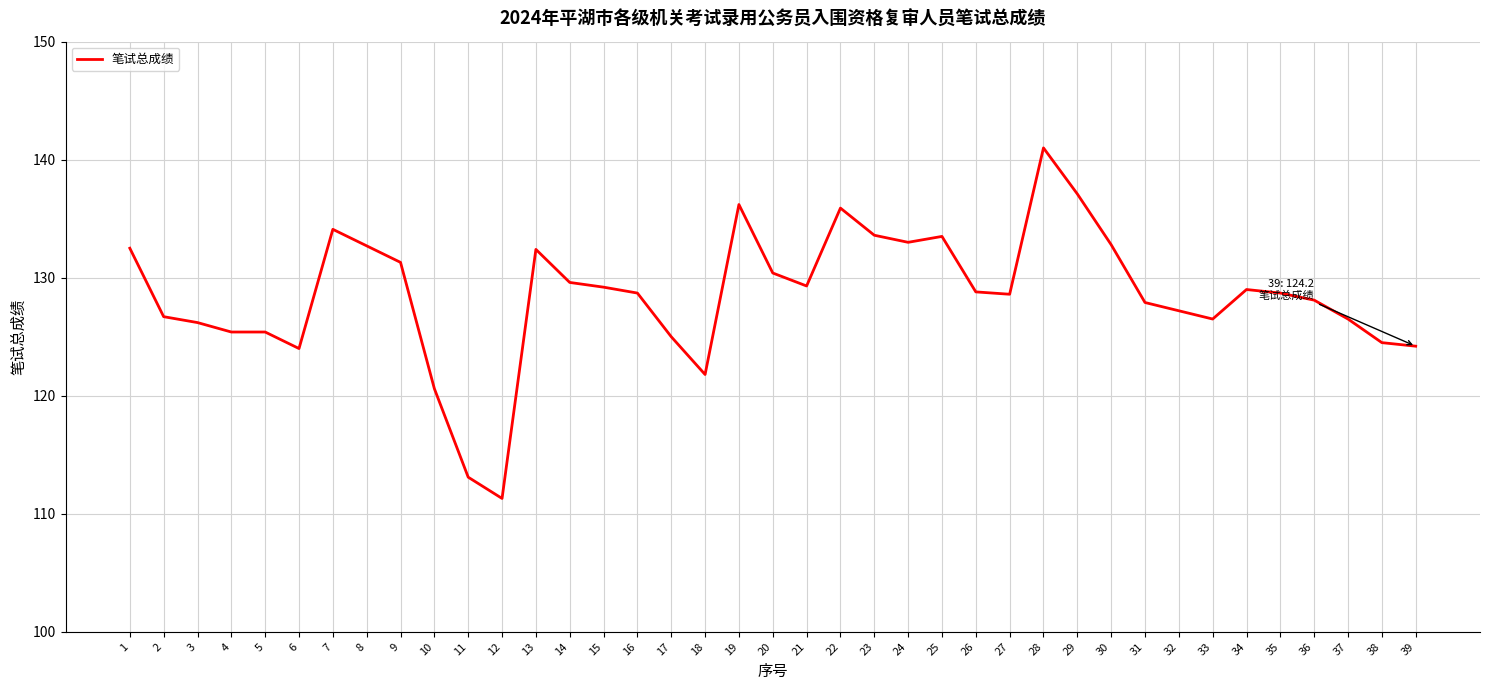

What is the minimum value shown in the chart?

111.3